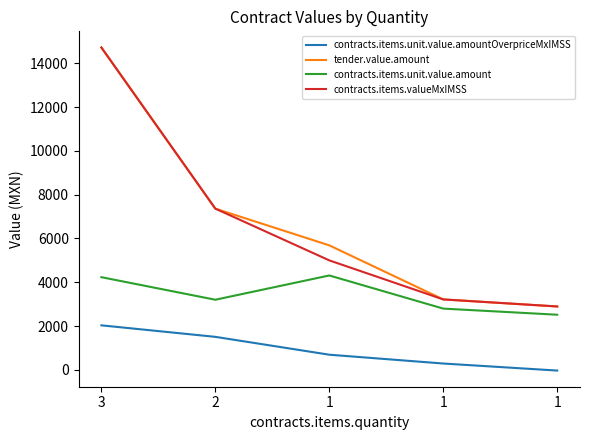

What are all the series names shown in the legend?

contracts.items.unit.value.amountOverpriceMxIMSS, tender.value.amount, contracts.items.unit.value.amount, contracts.items.valueMxIMSS